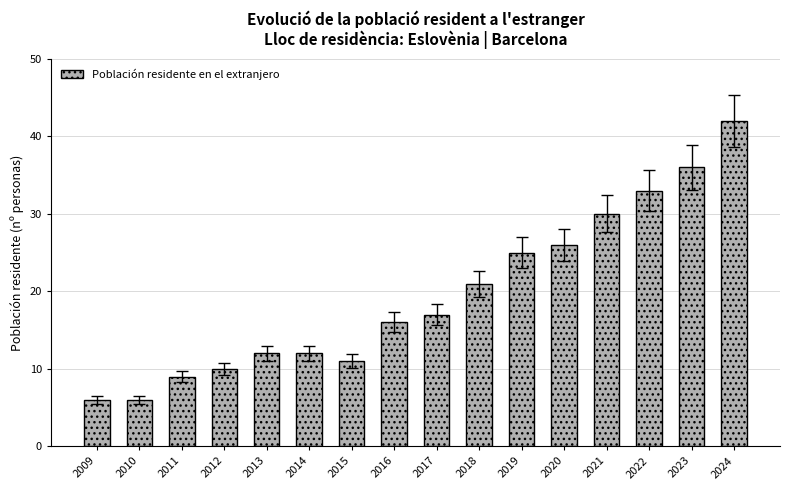

What is the value of the 13th bar from the left?

30